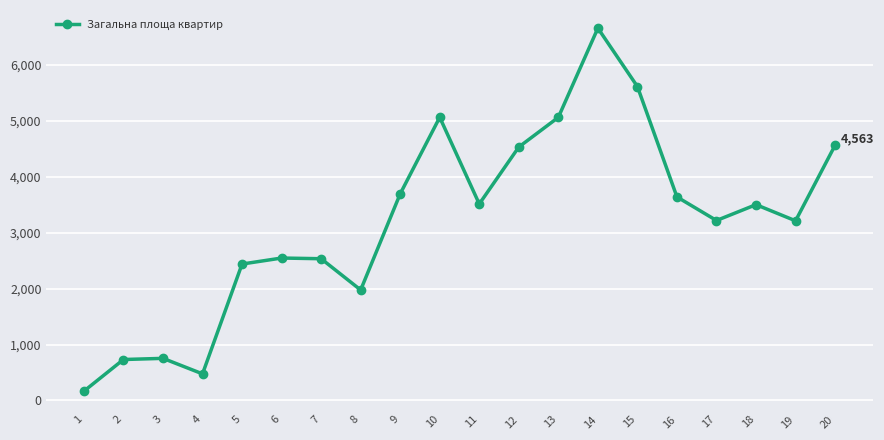

Read the value at 20.

4563.3